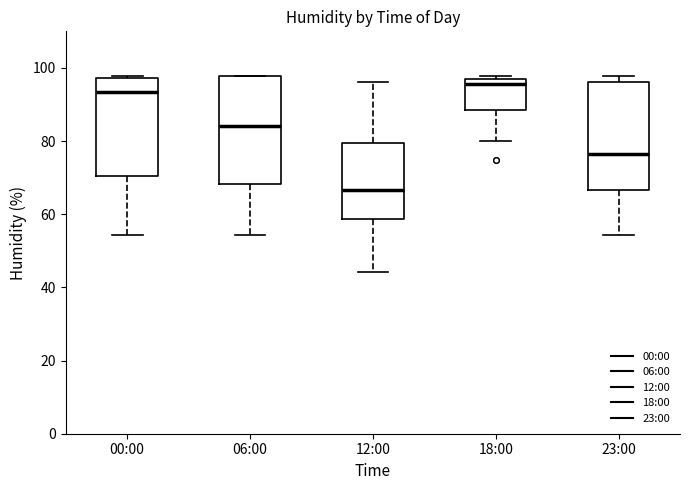

Reading left to right, read every box against the y-axis: the position of its median line, the range the box covers, and the ends of its whiskers. The values are not printed on the chart, so give them approximately, as read against the axis.

00:00: median 94, box 70 to 98, whiskers 54 to 98 (just above the box's upper edge)
06:00: median 84, box 68 to 98, whiskers 54 to 98
12:00: median 66, box 58 to 80, whiskers 44 to 96
18:00: median 96 (just below the box's upper edge), box 88 to 96, whiskers 80 to 98
23:00: median 76, box 66 to 96, whiskers 54 to 98